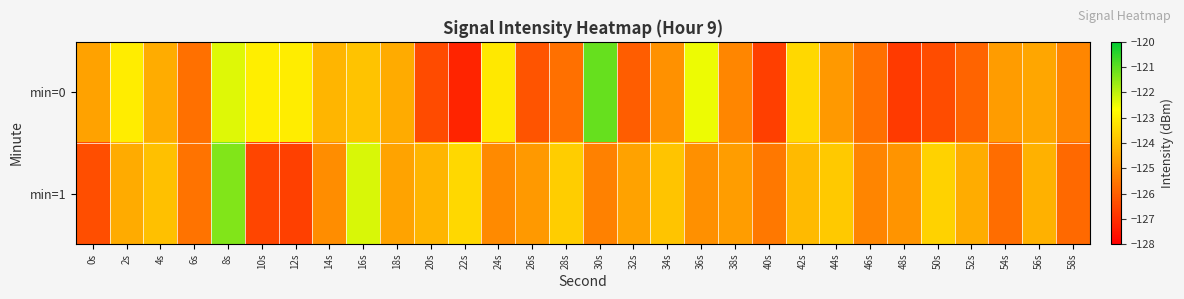

At which category is the sum across all series the highest?

8s